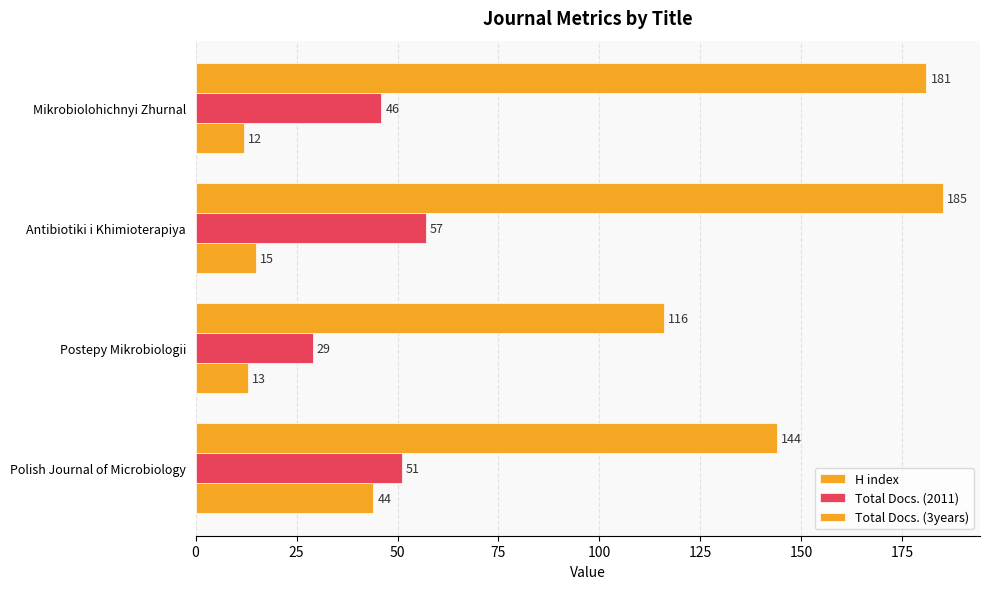

Count the number of categories in the chart.

4